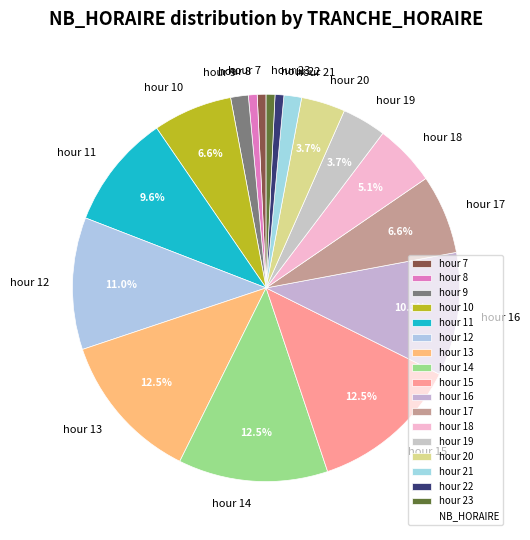

Does hour 16 represent more than half of the total?

No